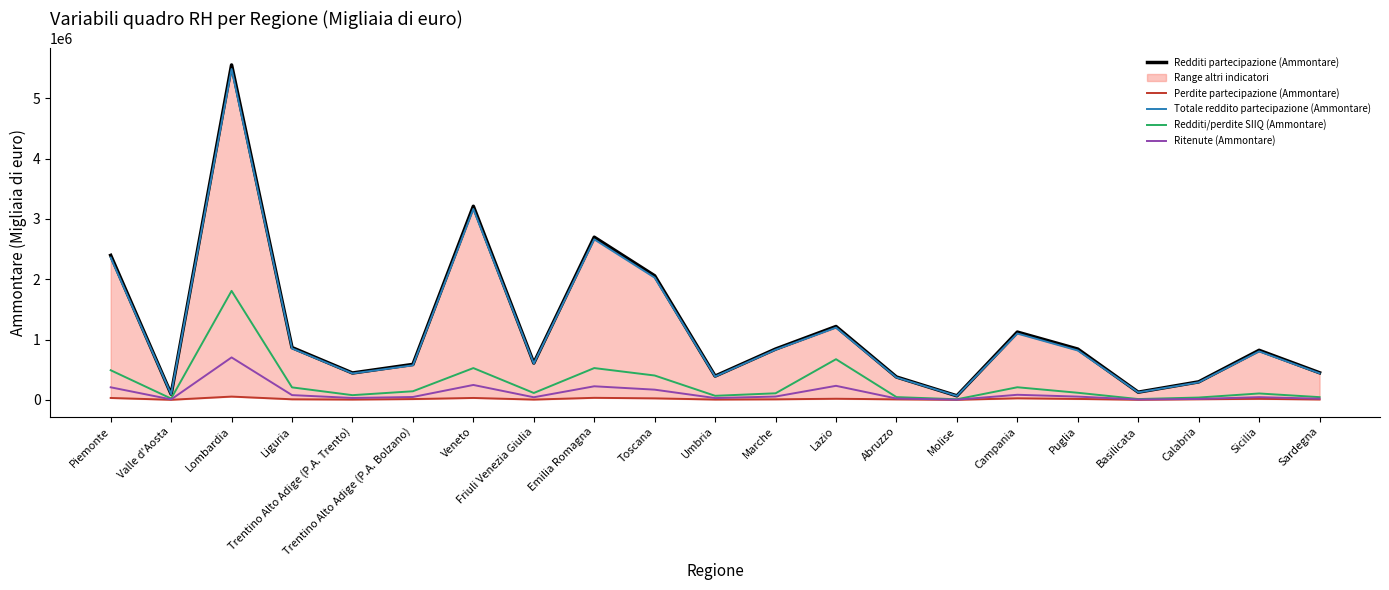

Is it true that Redditi partecipazione (Ammontare) equals 35459 at Basilicata?

False